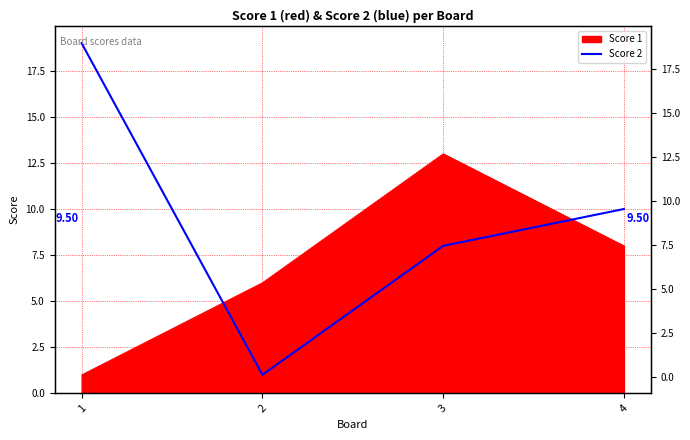

How many points are lower than both their immediate neighbors (excluding endpoints)?

1